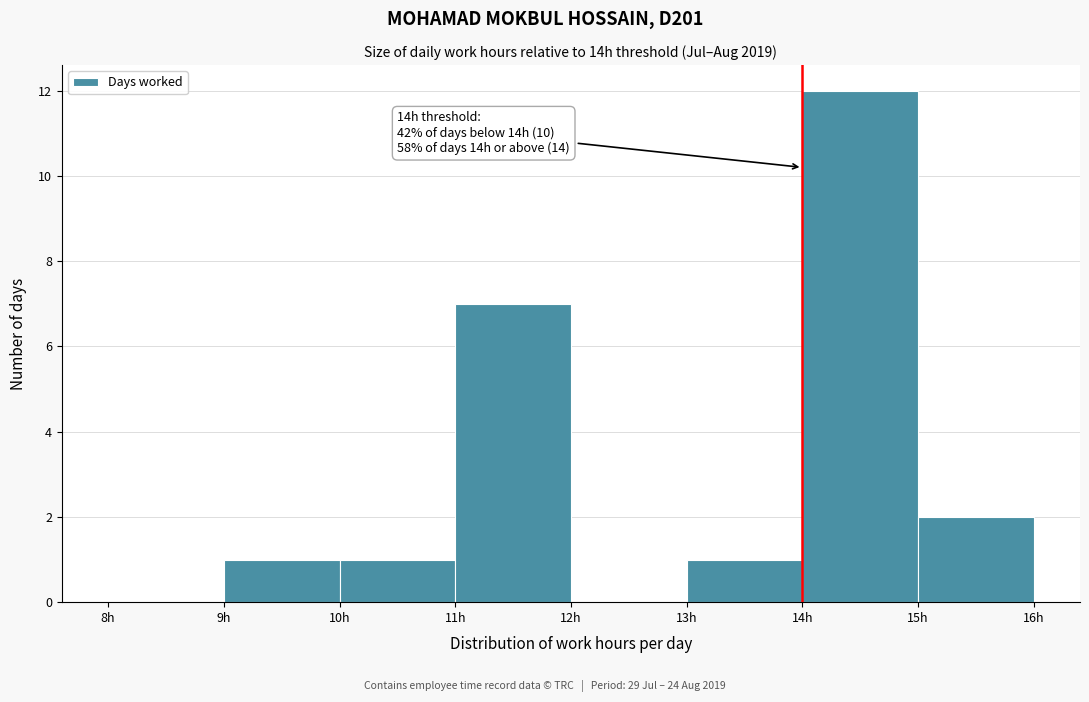

Over which range of the x-axis is the bar tallest?

14 to 15